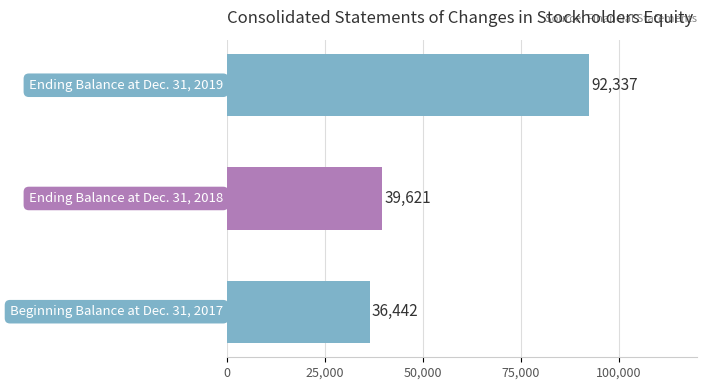

What is the maximum value shown in the chart?

92337